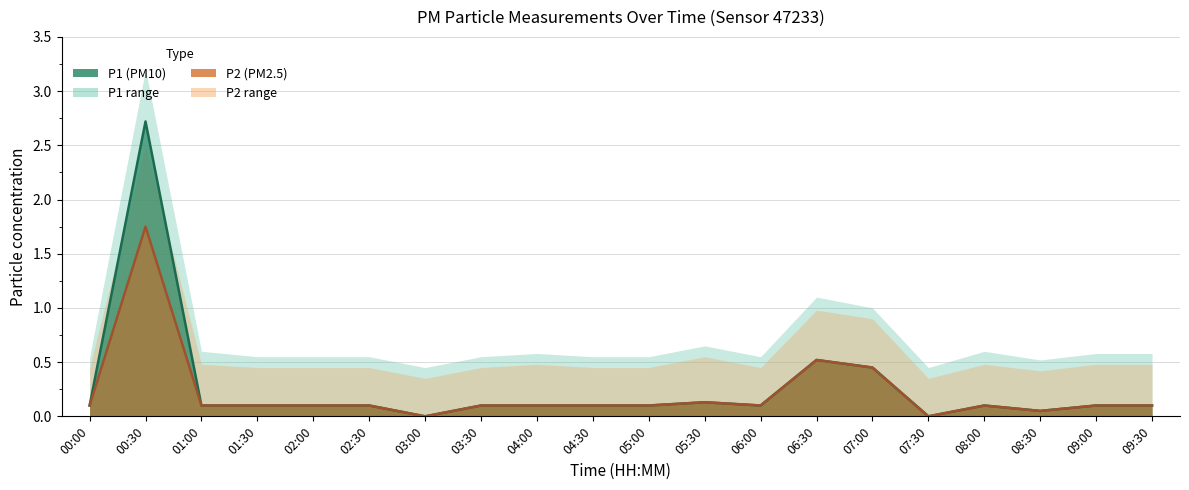

Reading right to left, list all the values displayed in this chart.

P1: 09:30=0.1	09:00=0.1	08:30=0.1	08:00=0.1	07:30=0.0	07:00=0.5	06:30=0.5	06:00=0.1	05:30=0.1	05:00=0.1	04:30=0.1	04:00=0.1	03:30=0.1	03:00=0.0	02:30=0.1	02:00=0.1	01:30=0.1	01:00=0.1	00:30=2.7	00:00=0.1
P2: 09:30=0.1	09:00=0.1	08:30=0.1	08:00=0.1	07:30=0.0	07:00=0.5	06:30=0.5	06:00=0.1	05:30=0.1	05:00=0.1	04:30=0.1	04:00=0.1	03:30=0.1	03:00=0.0	02:30=0.1	02:00=0.1	01:30=0.1	01:00=0.1	00:30=1.8	00:00=0.1